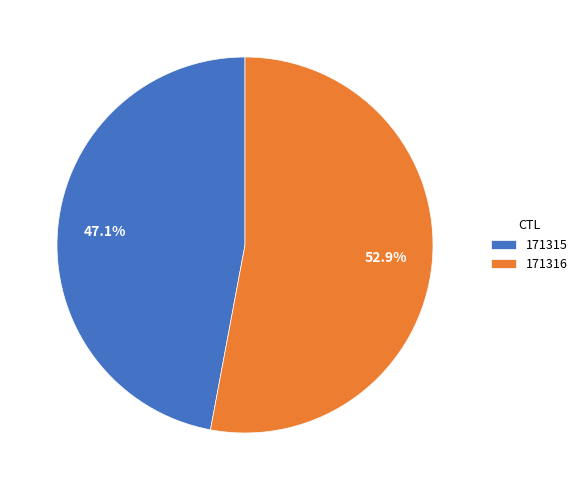

Is there a majority slice in this chart?

Yes